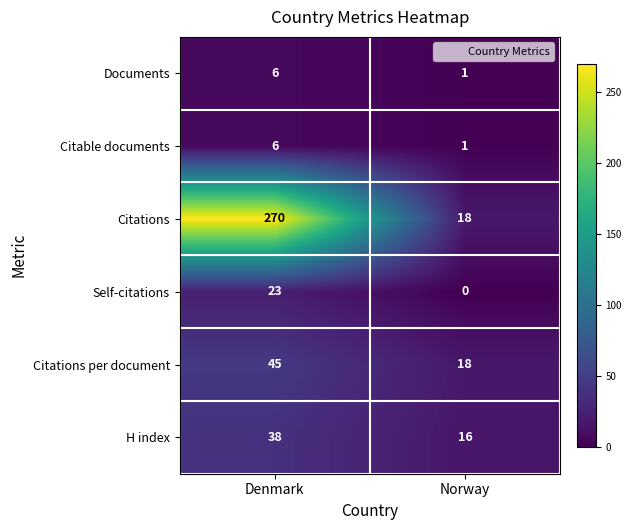

Which series has the largest total across all categories?

Citations